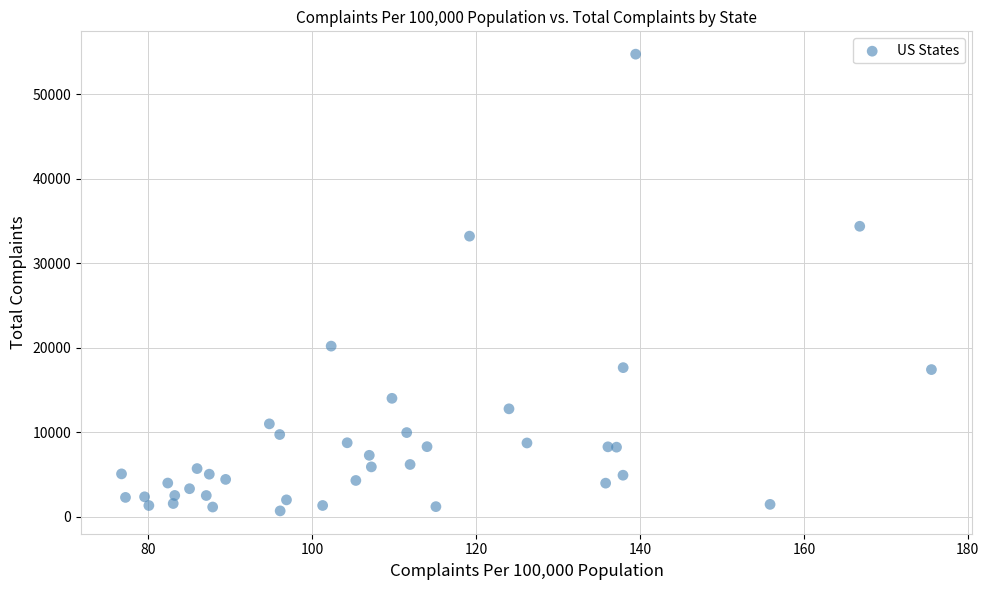

What Y value in the scatter plot is closest to 27728?

33214